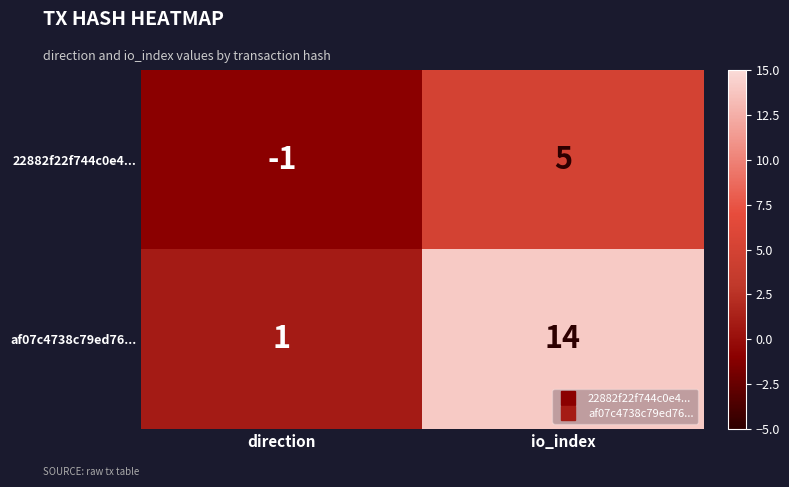

At which category is the sum across all series the highest?

io_index